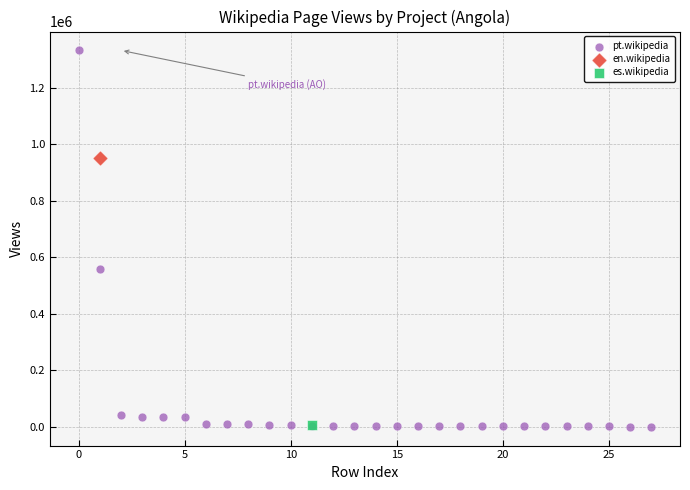

What are all the series names shown in the legend?

pt.wikipedia, en.wikipedia, es.wikipedia